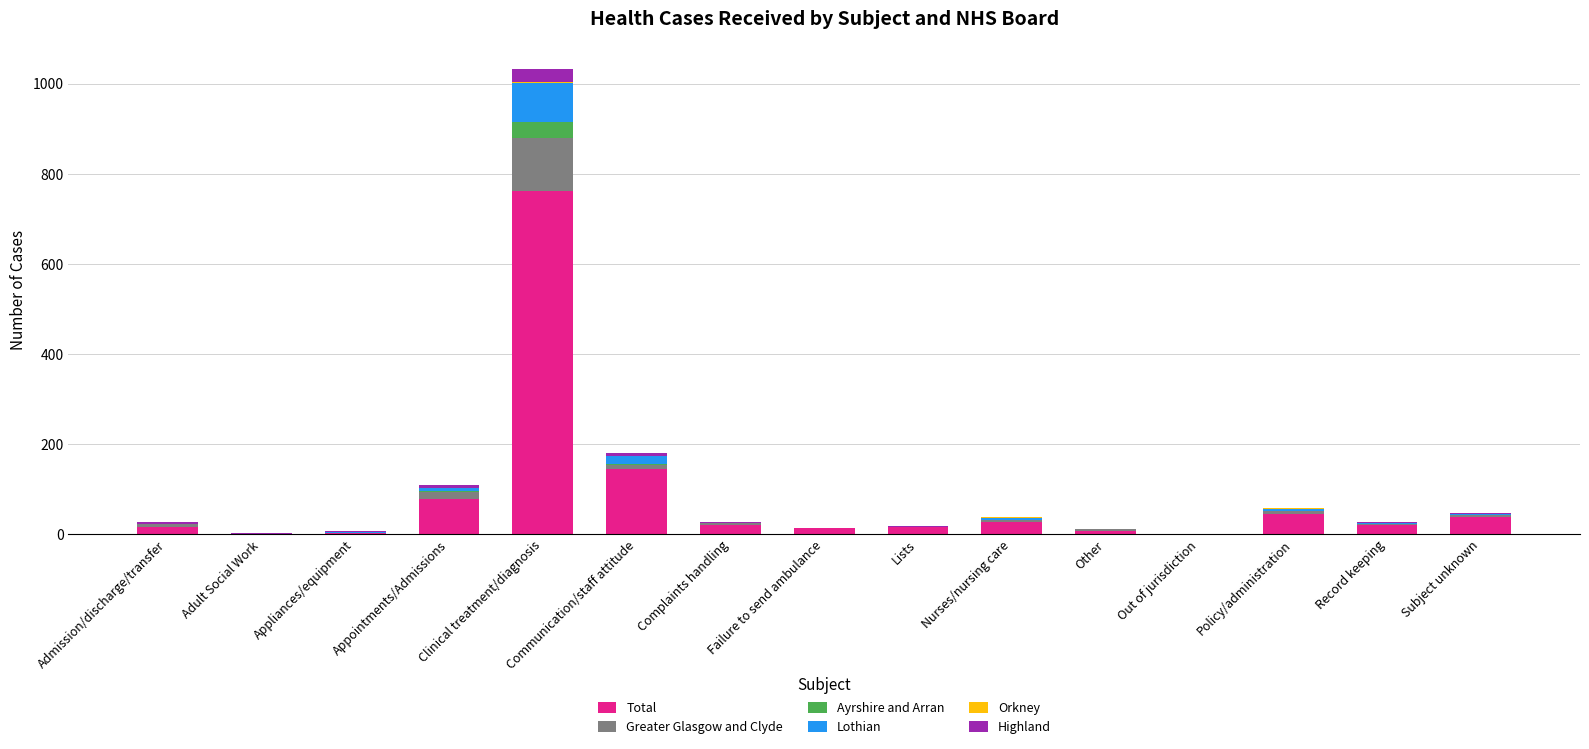

At which category is the sum across all series the highest?

Clinical treatment/diagnosis